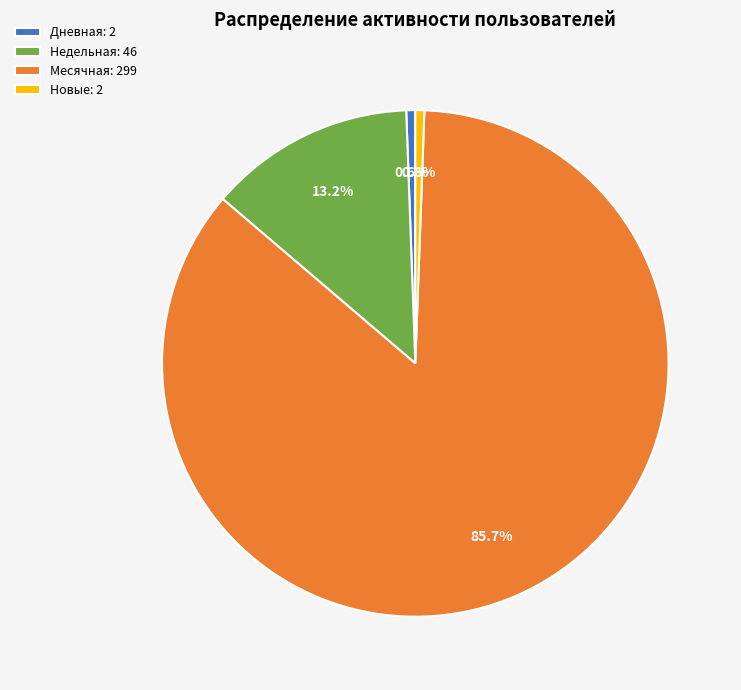

Combined, do Месячная: 299 and Дневная: 2 account for over 50%?

Yes